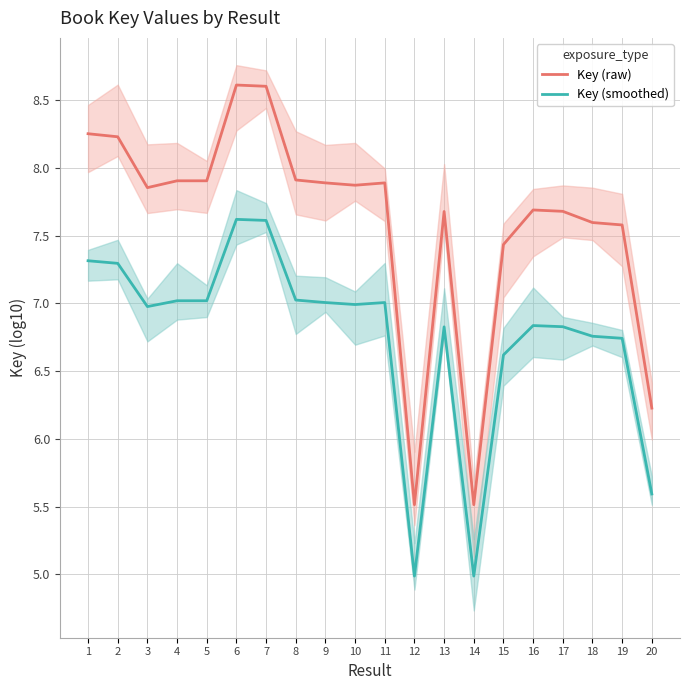

Reading left to right, what are all the values shown in this chart?

Key (raw): 8.3	8.2	7.9	7.9	7.9	8.6	8.6	7.9	7.9	7.9	7.9	5.5	7.7	5.5	7.4	7.7	7.7	7.6	7.6	6.2
Key (smoothed): 7.3	7.3	7.0	7.0	7.0	7.6	7.6	7.0	7.0	7.0	7.0	5.0	6.8	5.0	6.6	6.8	6.8	6.8	6.7	5.6